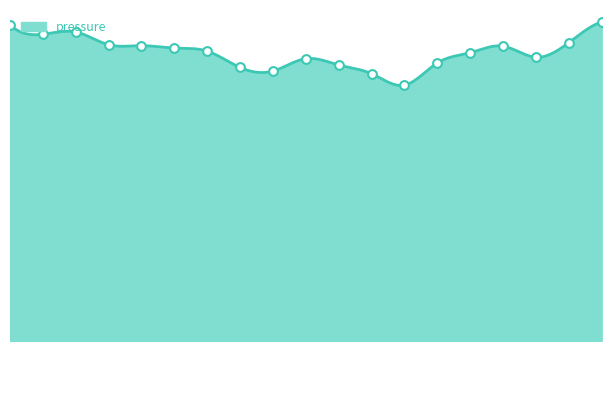

Approximately how many times larger is the value at 00:49 compared to 05:00?

1.0